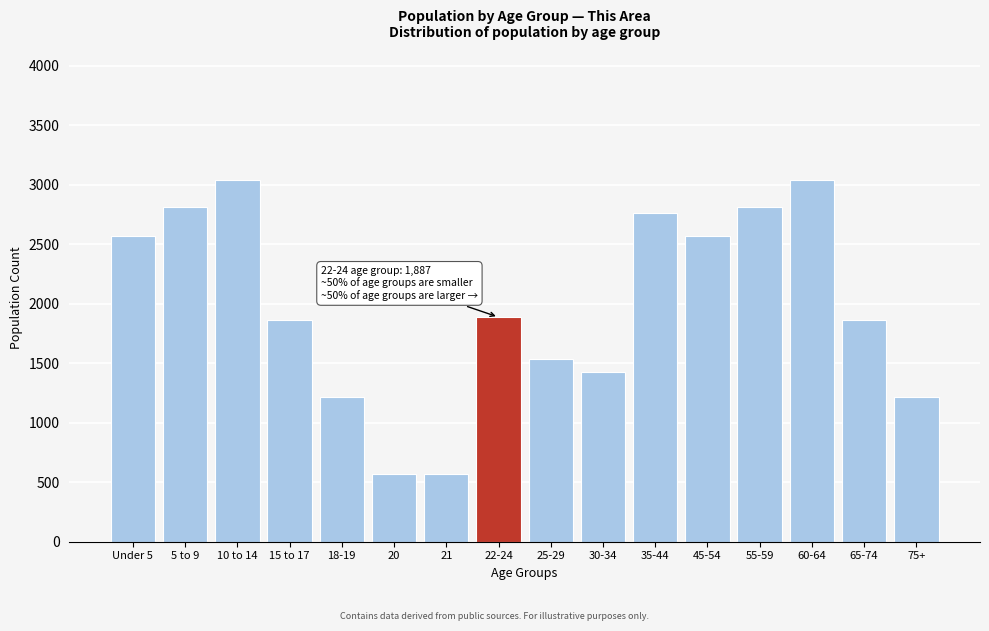

Reading left to right, transcribe all the data shown in this chart.

Under 5=2570	5 to 9=2808	10 to 14=3036	15 to 17=1864	18-19=1217	20=572	21=572	22-24=1887	25-29=1535	30-34=1427	35-44=2762	45-54=2570	55-59=2808	60-64=3036	65-74=1864	75+=1217